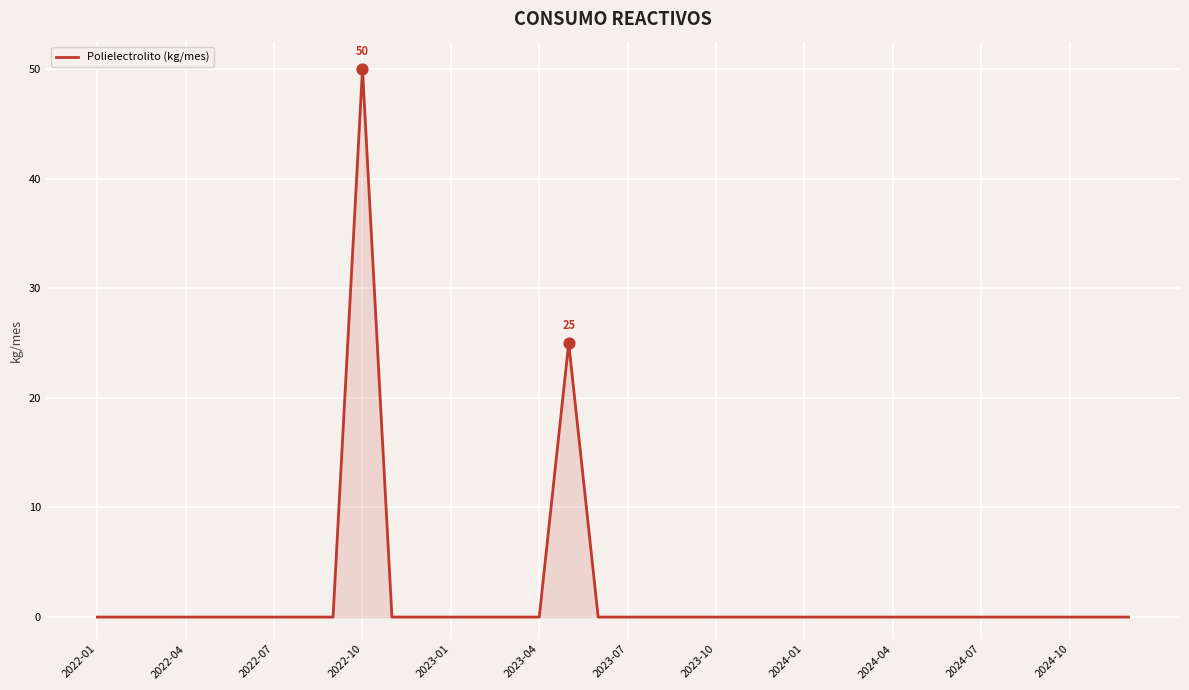

What is the difference between the maximum and minimum values?

50